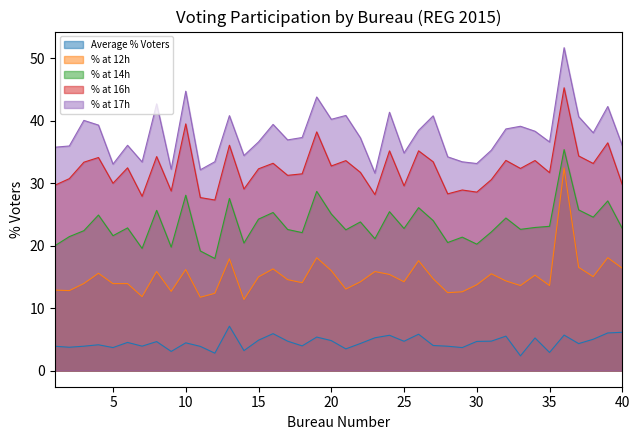

Rank the series by their maximum value, from lowest to highest.

Average % Voters, % at 12h, % at 14h, % at 16h, % at 17h